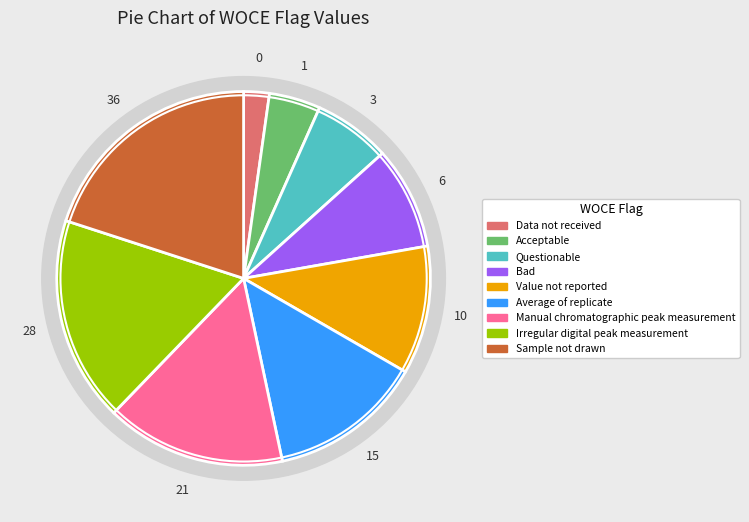

Which slice is the smallest?

Data not received